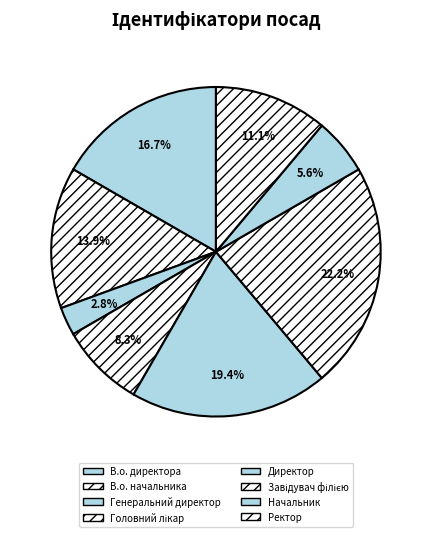

Rank the categories by value from highest to lowest.

Завідувач філією, Директор, В.о. директора, В.о. начальника, Ректор, Головний лікар, Начальник, Генеральний директор